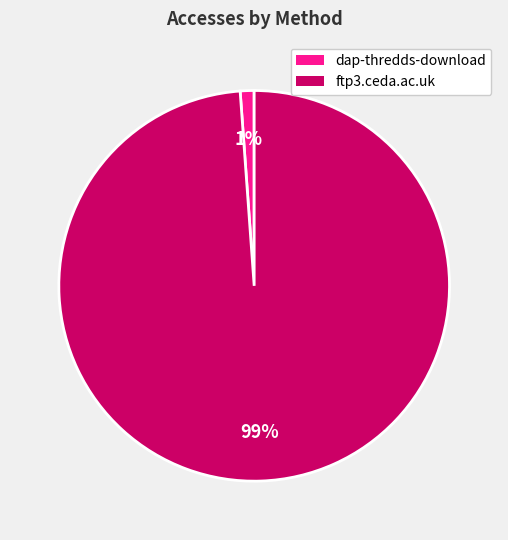

Do dap-thredds-download and ftp3.ceda.ac.uk together represent more than half of the pie?

Yes